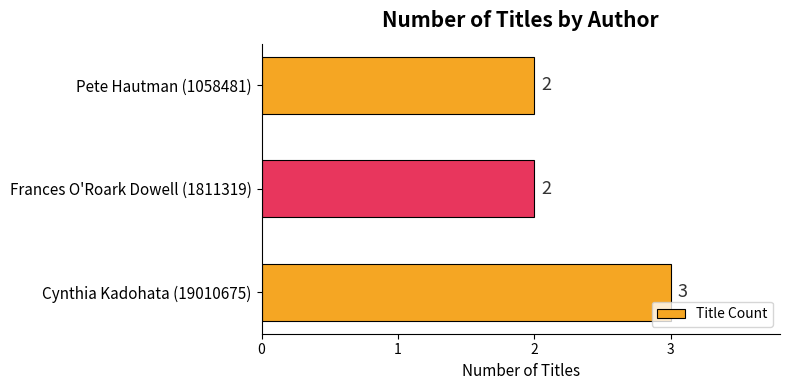

Does the chart contain stacked bars?

No